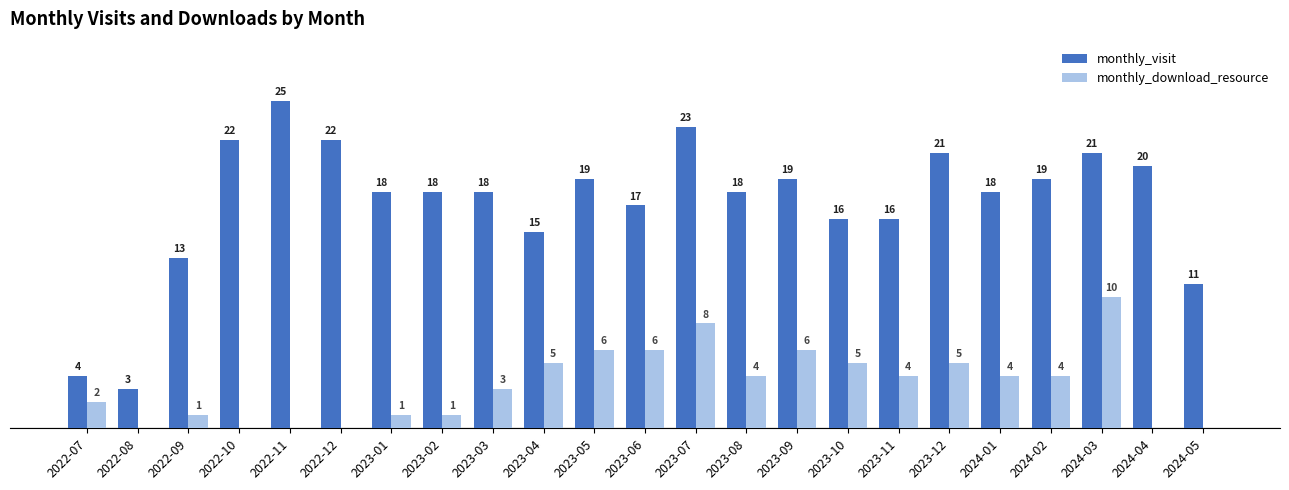

At which label does monthly_visit first exceed 18?

2022-10